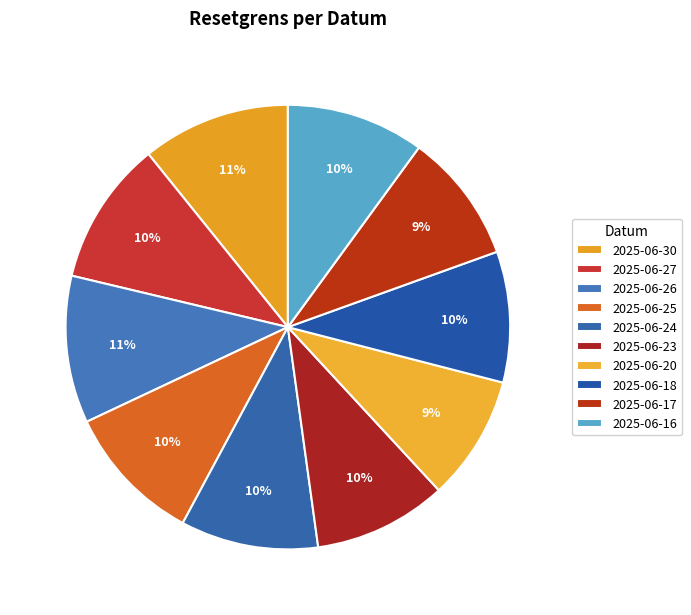

How many segments does this pie chart have?

10